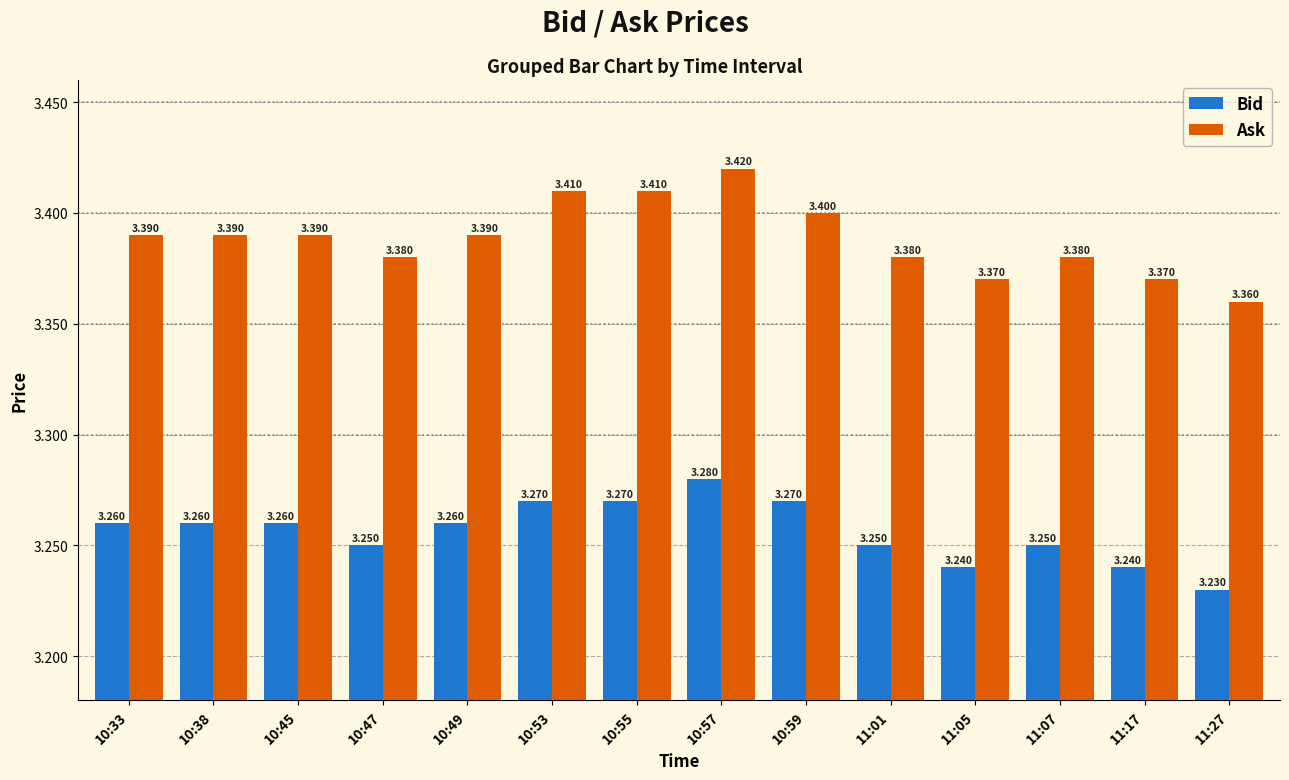

Which series has the widest spread of values?

Ask